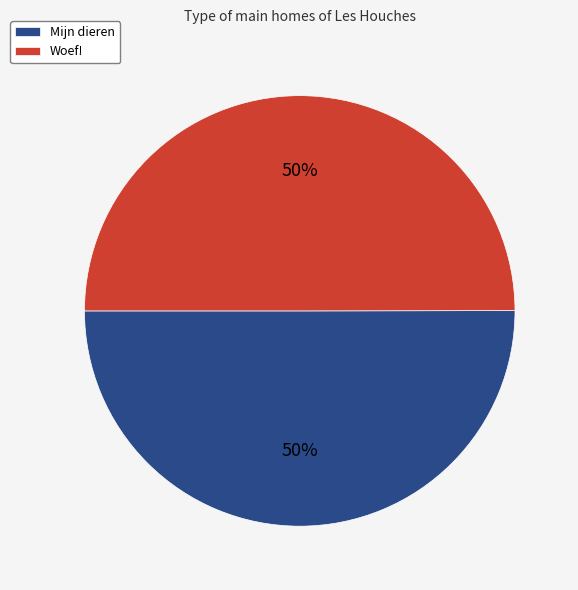

To the nearest percent, what is the average slice percentage?

50%